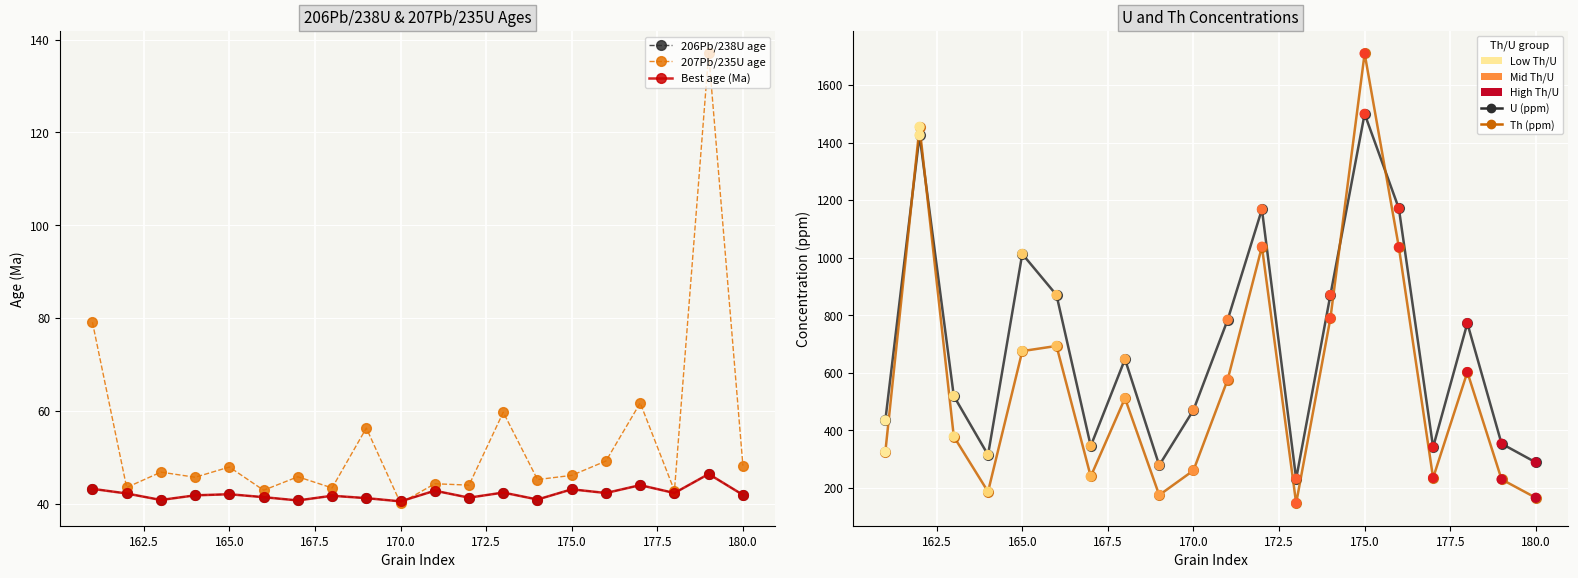

Which series contains the highest Y value?

Th (ppm)